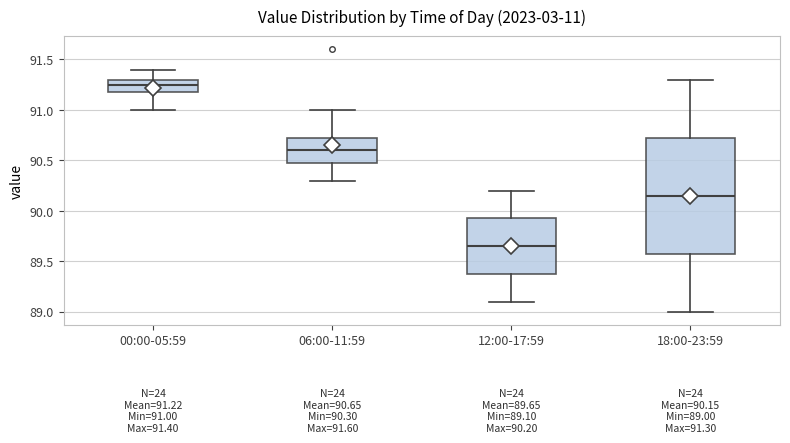

Which box has the lowest median line?

12:00-17:59